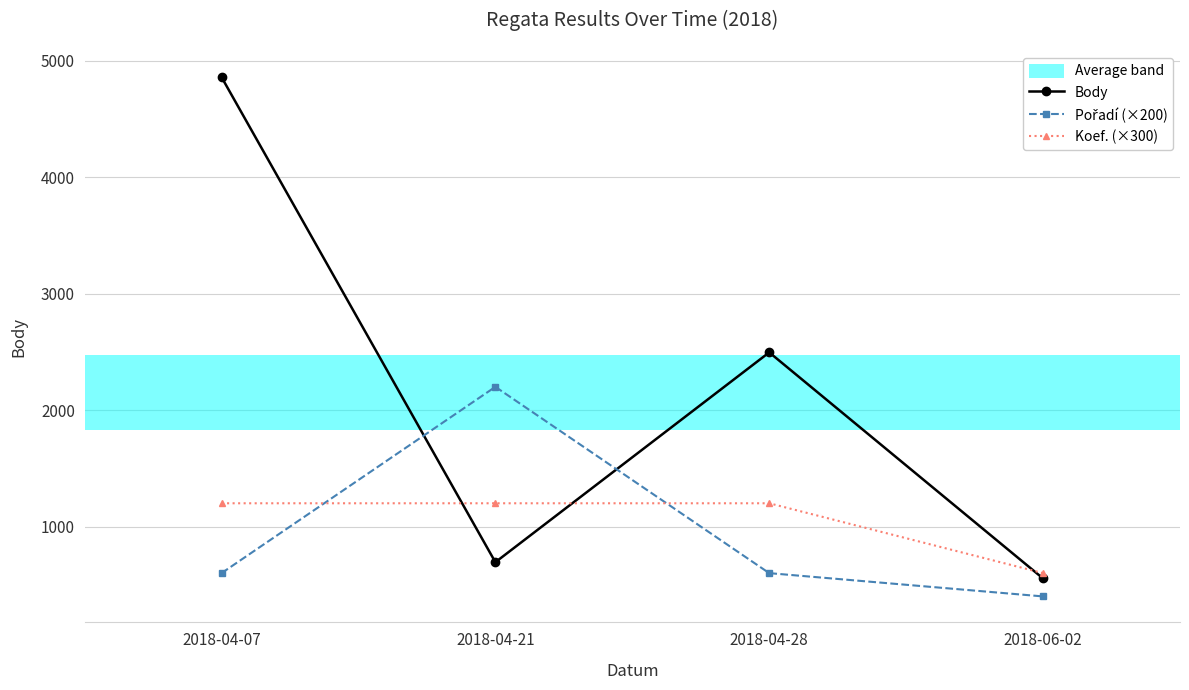

What is the label of the 1st point from the right?

2018-06-02